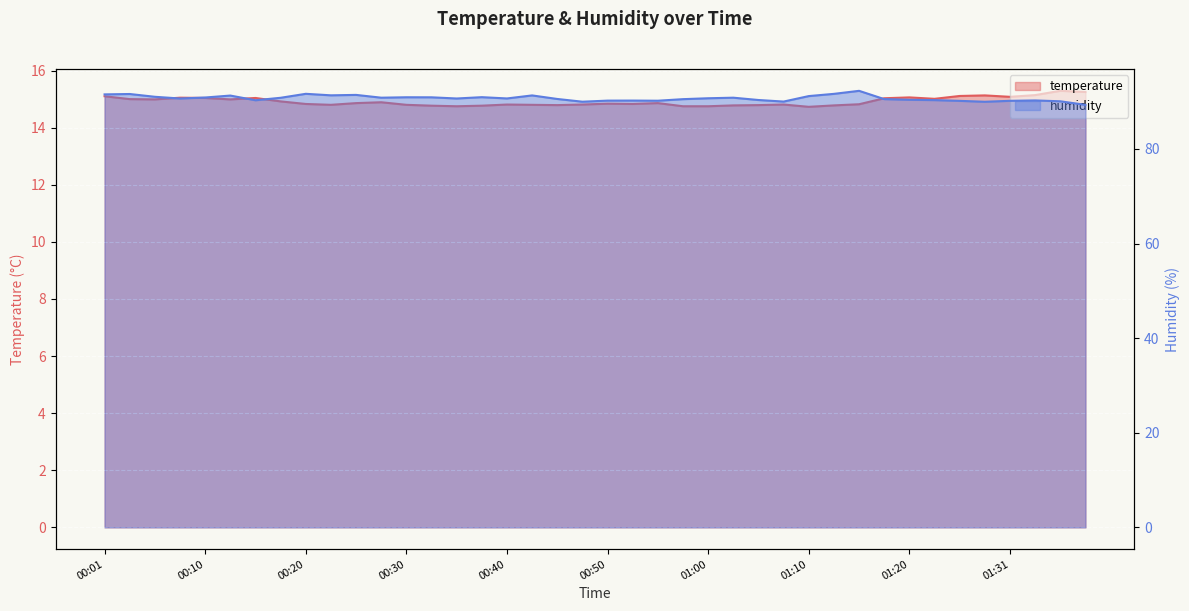

Where does the humidity series first go above 90?

00:01